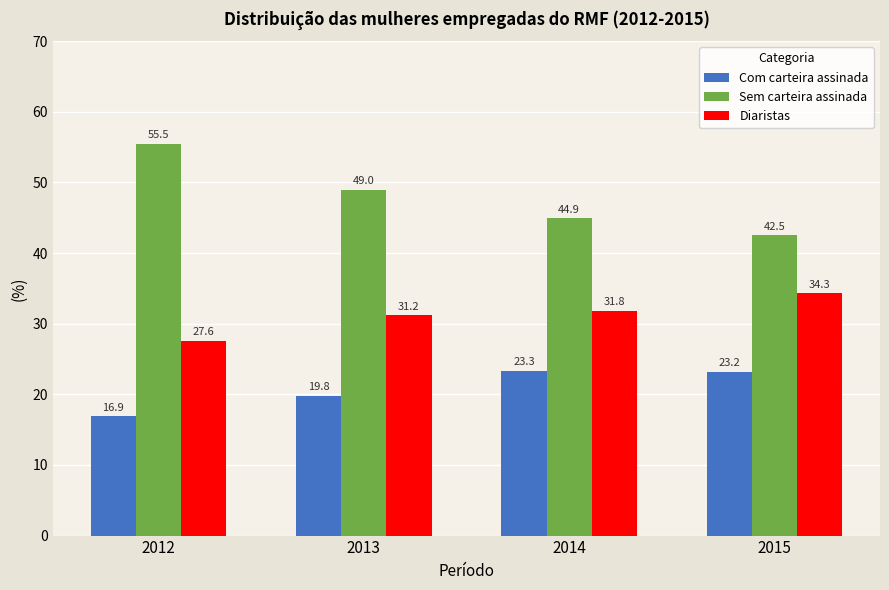

At which label is Sem carteira assinada closest to 49?

2013